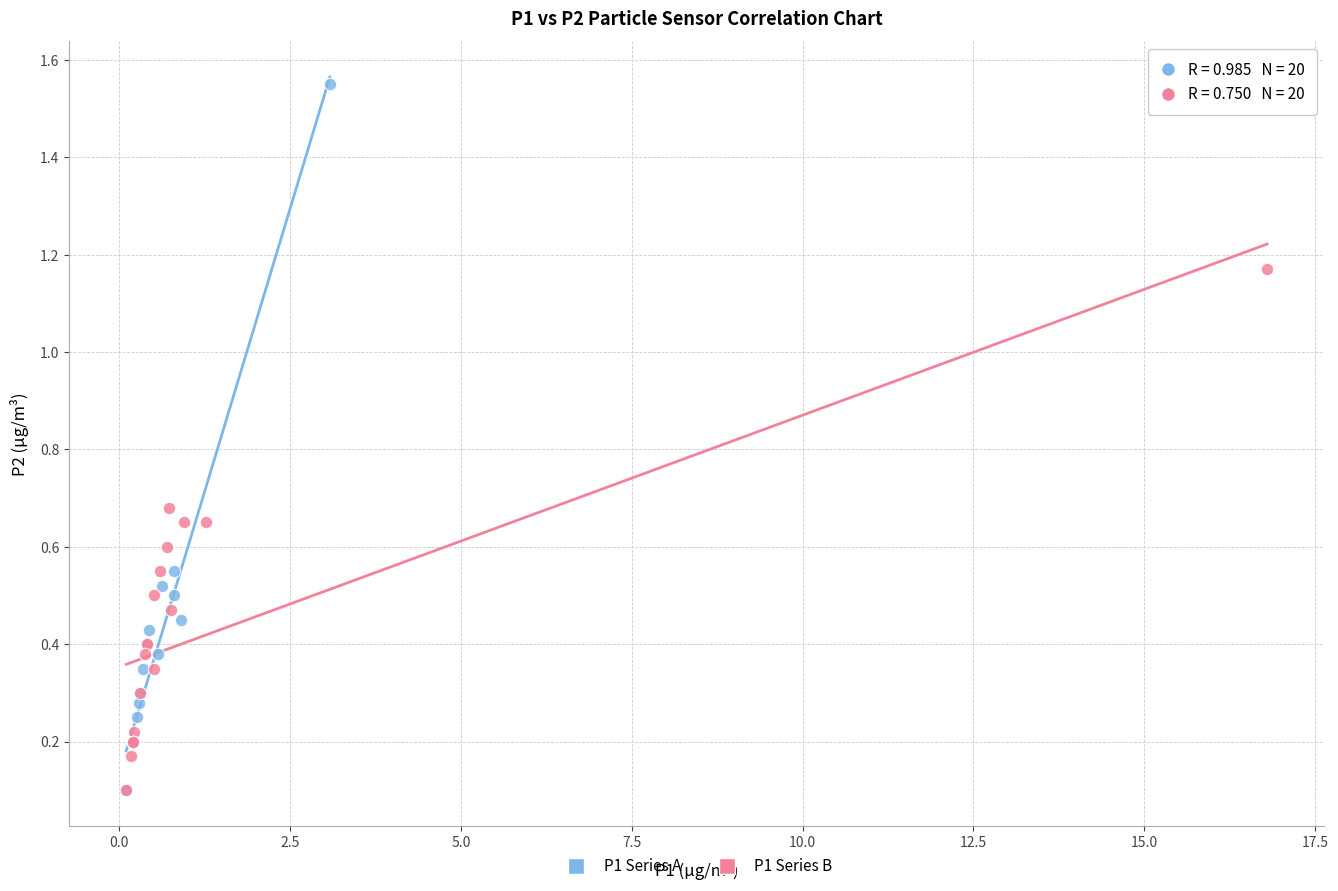

Which series has the largest Y range (max minus min)?

P1 Series A